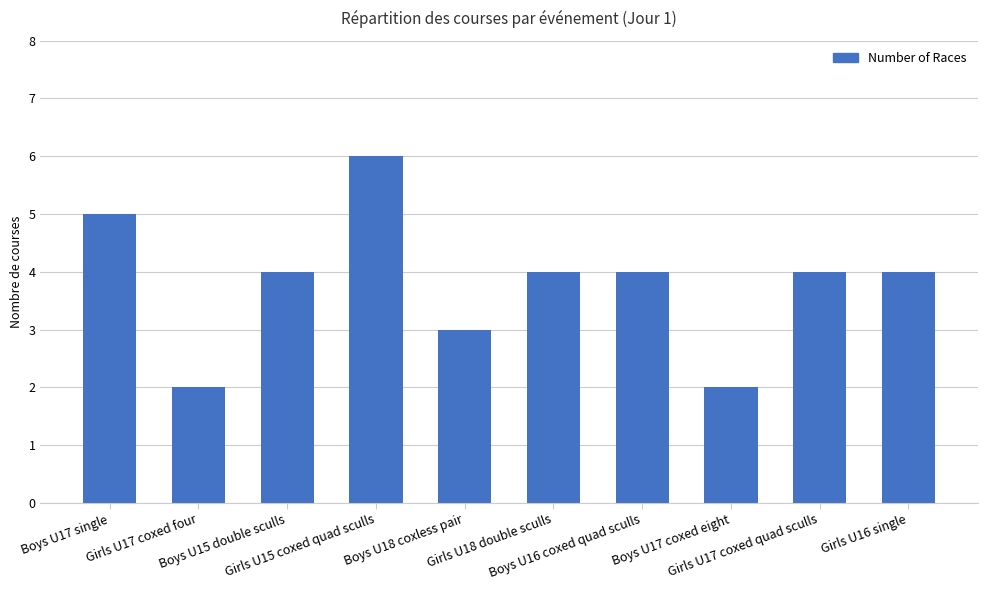

Between Boys U18 coxless pair and Girls U17 coxed quad sculls, which is larger?

Girls U17 coxed quad sculls